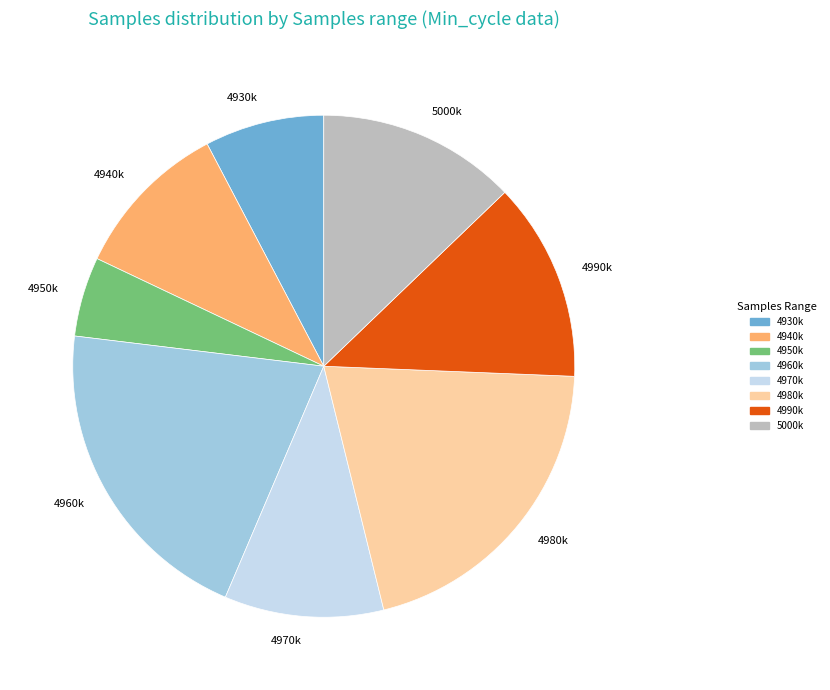

What is the ratio of the value at 4940k to the value at 4980k?

0.5